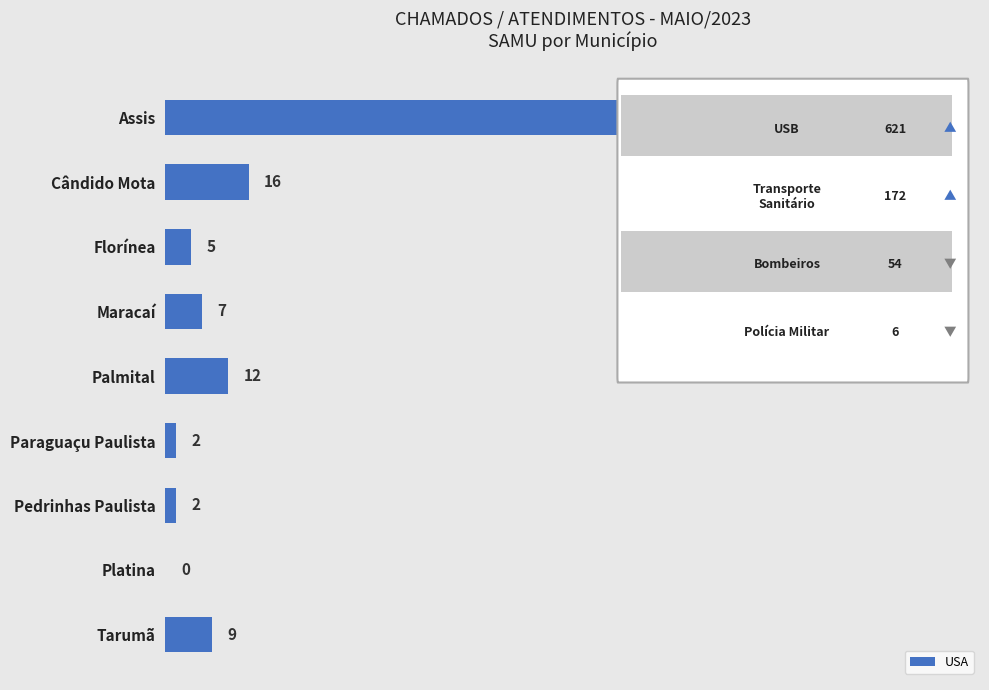

Are the bars grouped side by side (vs. stacked)?

No